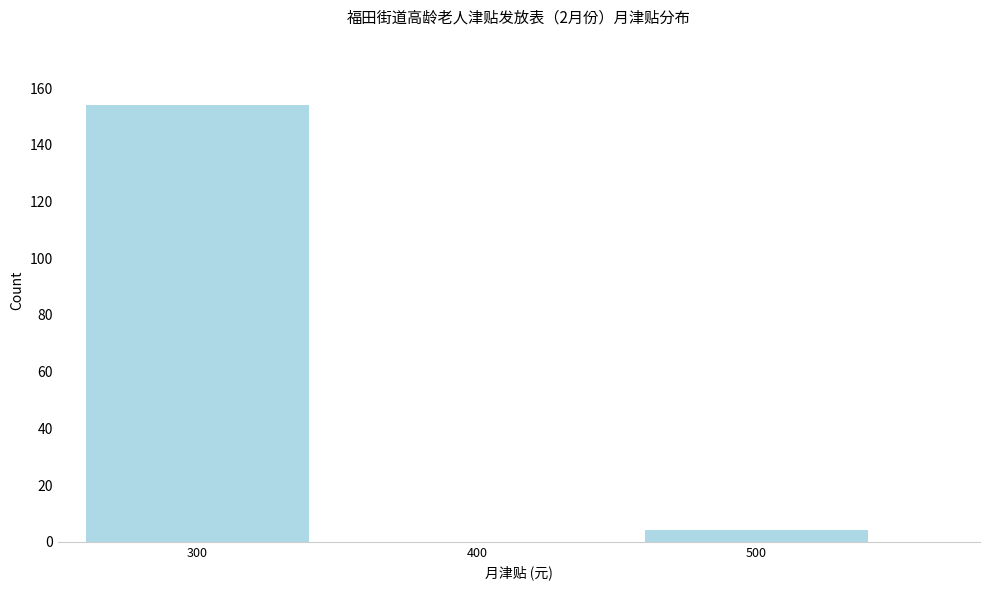

Reading left to right, list all the values displayed in this chart.

300=154	400=0	500=4